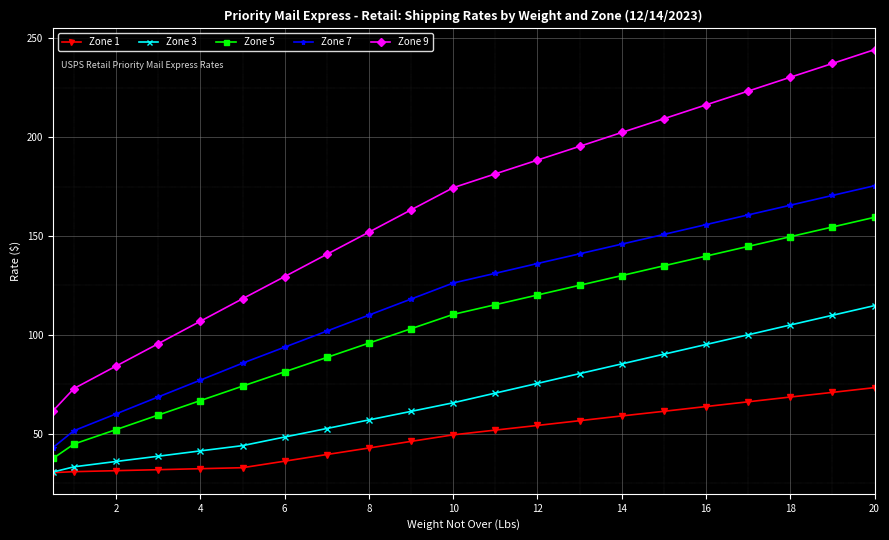

Rank the series by their maximum value, from lowest to highest.

Zone 1, Zone 3, Zone 5, Zone 7, Zone 9